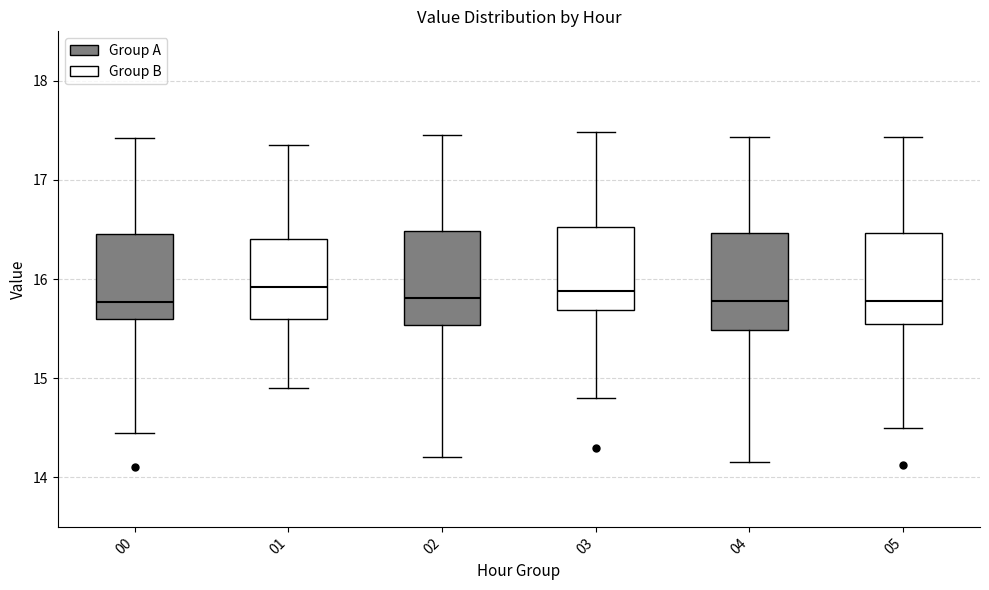

Reading left to right, transcribe this box plot: for each box, give where its median line is, the range the box spans, and where its two whiskers end, as read against the y-axis. The values are not printed on the chart, so give them approximately, as read against the axis.

00: median 15.8, box 15.6 to 16.5, whiskers 14.5 to 17.4
01: median 15.9, box 15.6 to 16.4, whiskers 14.9 to 17.4
02: median 15.8, box 15.5 to 16.5, whiskers 14.2 to 17.5
03: median 15.9, box 15.7 to 16.5, whiskers 14.8 to 17.5
04: median 15.8, box 15.5 to 16.5, whiskers 14.2 to 17.4
05: median 15.8, box 15.5 to 16.5, whiskers 14.5 to 17.4